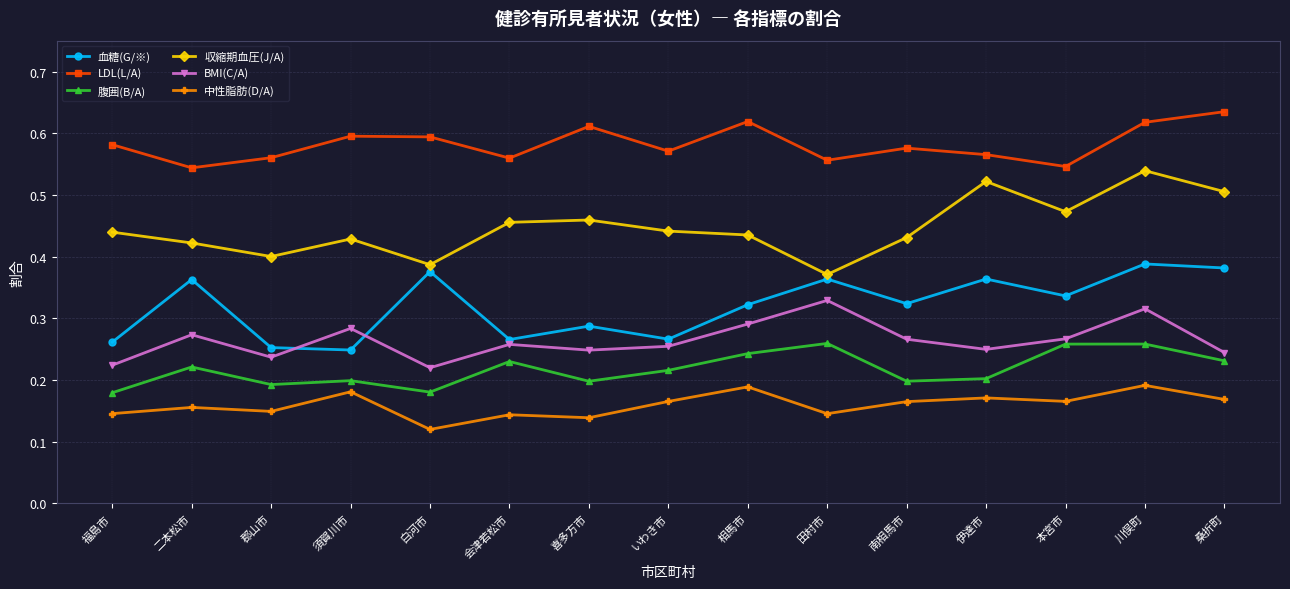

What position from the right is 白河市?

11